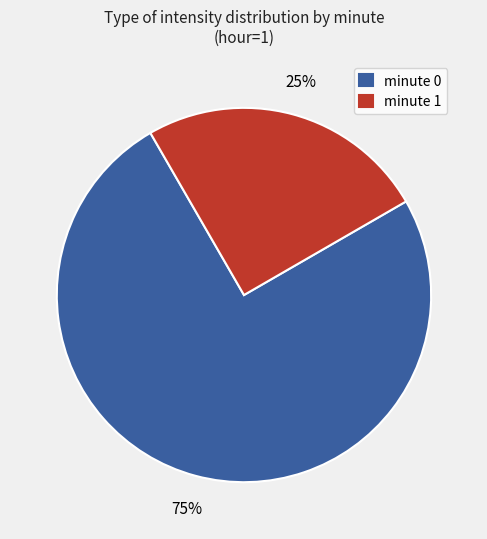

To the nearest percent, what percentage of the pie is minute 0?

75%